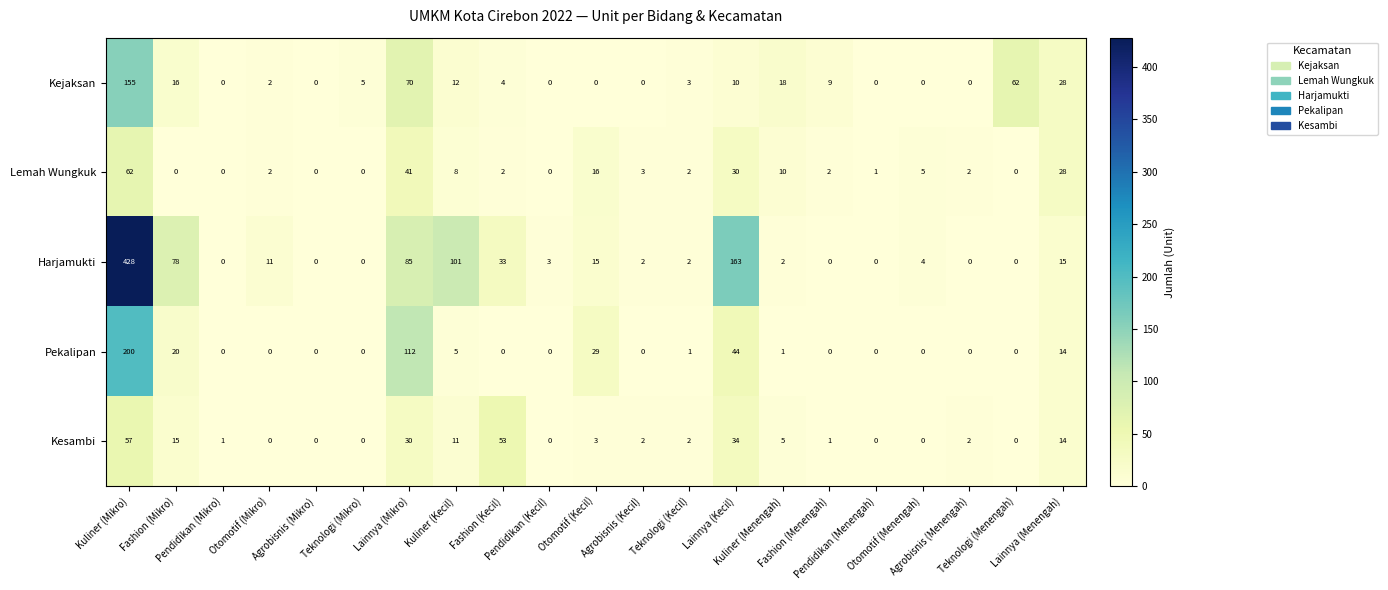

List the series in order of their peak value, highest first.

Harjamukti, Pekalipan, Kejaksan, Lemah Wungkuk, Kesambi